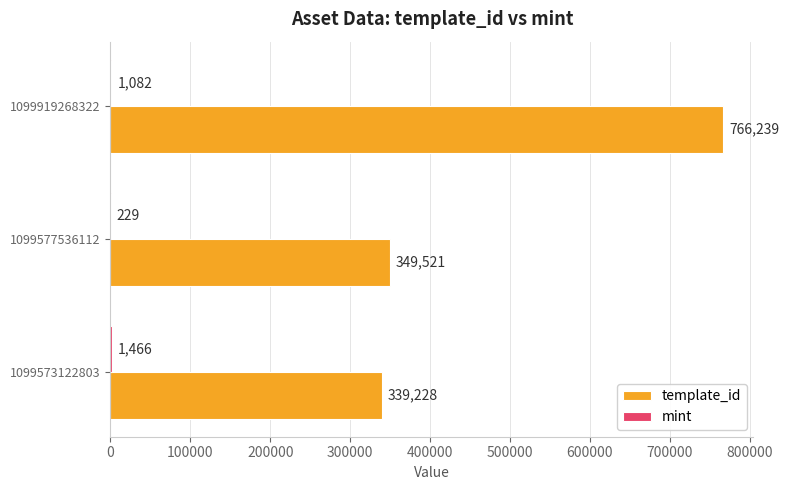

The template_id series shows 339228 at 1099573122803. True or false?

True